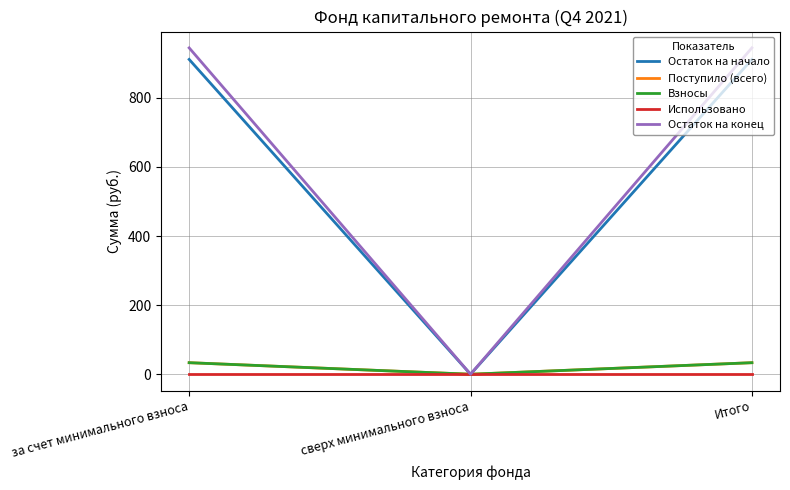

How many lines are shown in the chart?

5